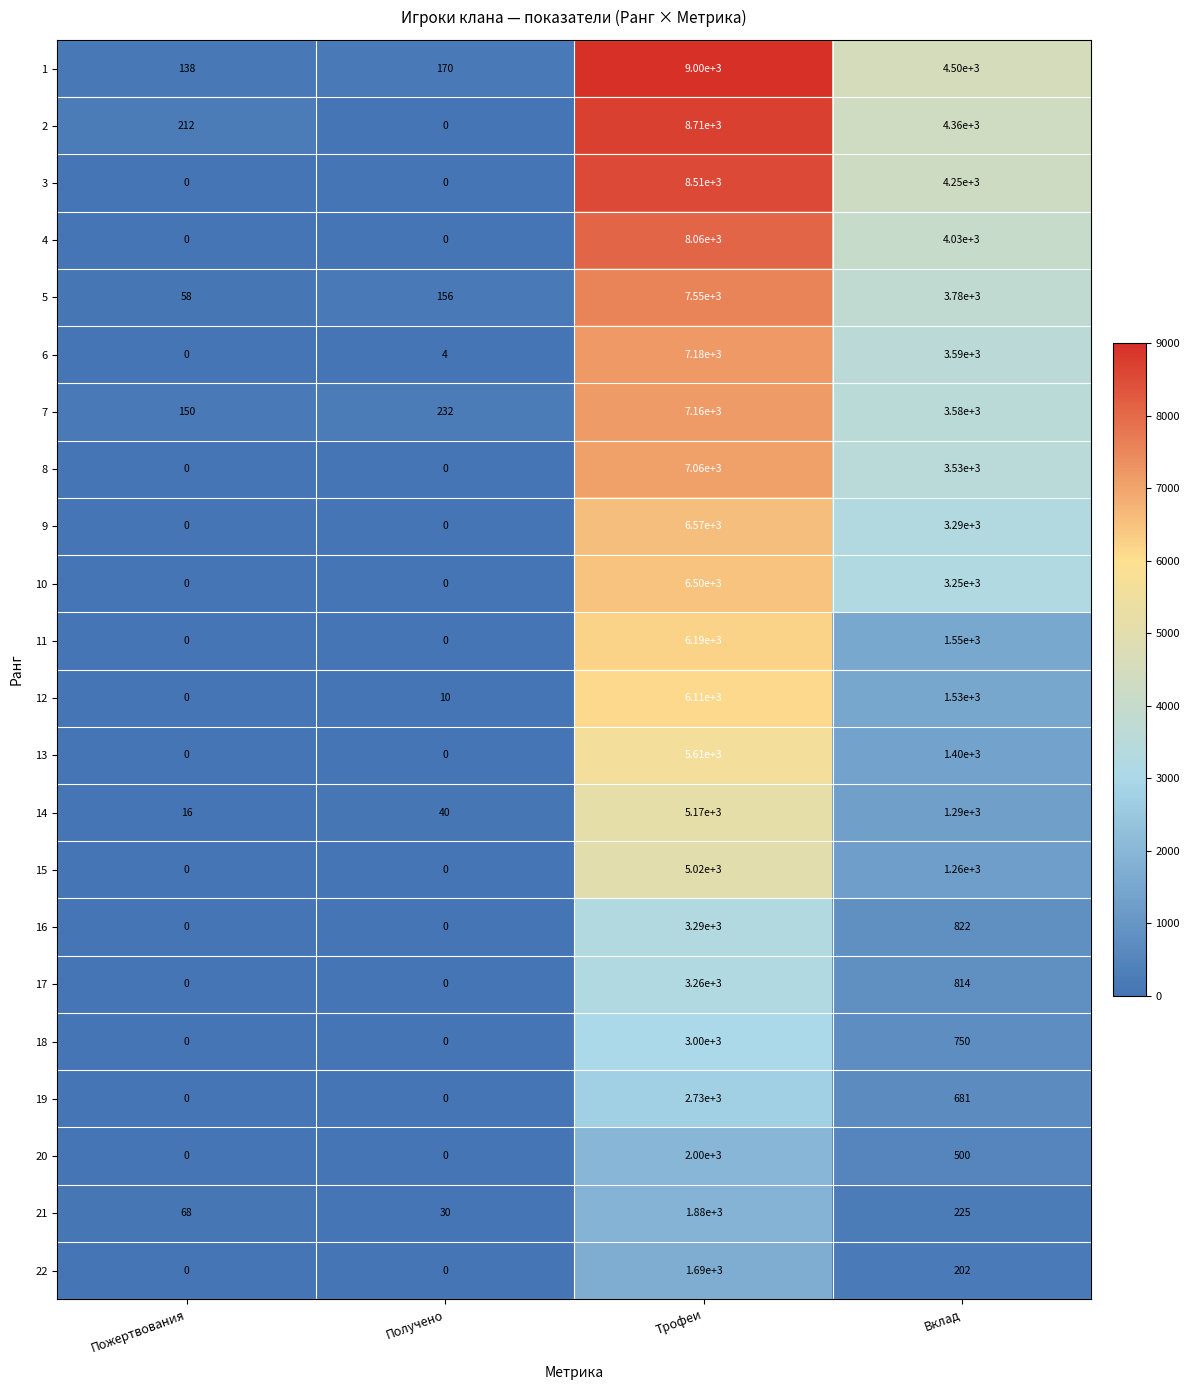

What is the sum of the 21 values at Пожертвования and Получено?

98